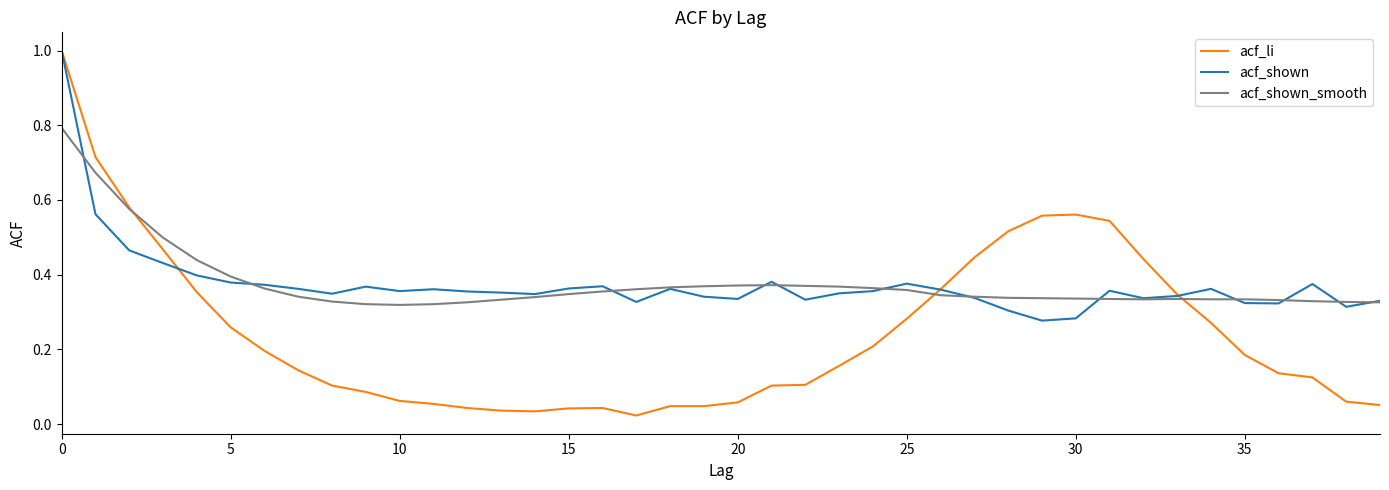

What is the maximum value for acf_shown?

1.0